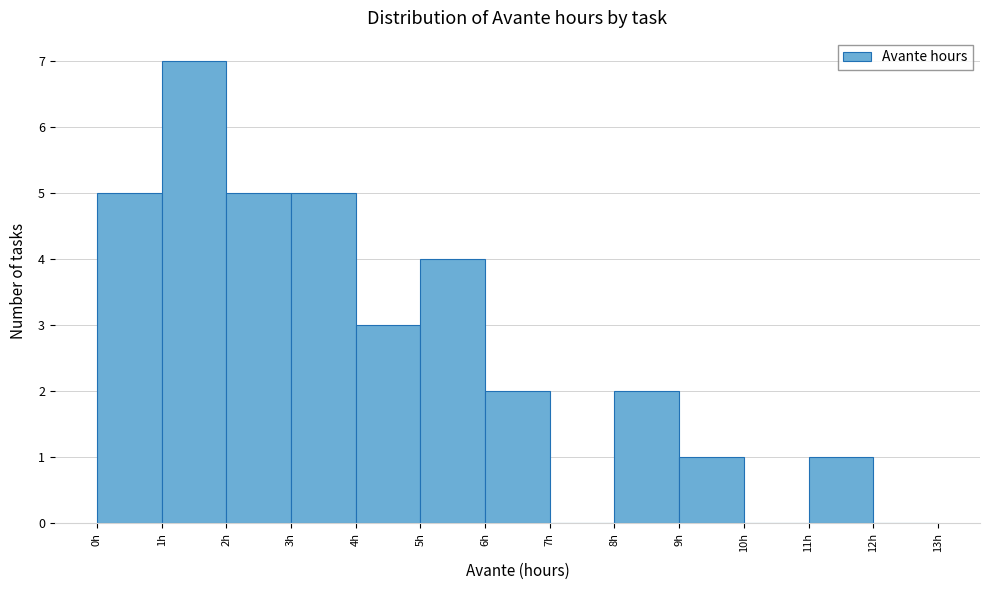

Over which range of the x-axis is the bar tallest?

1 to 2